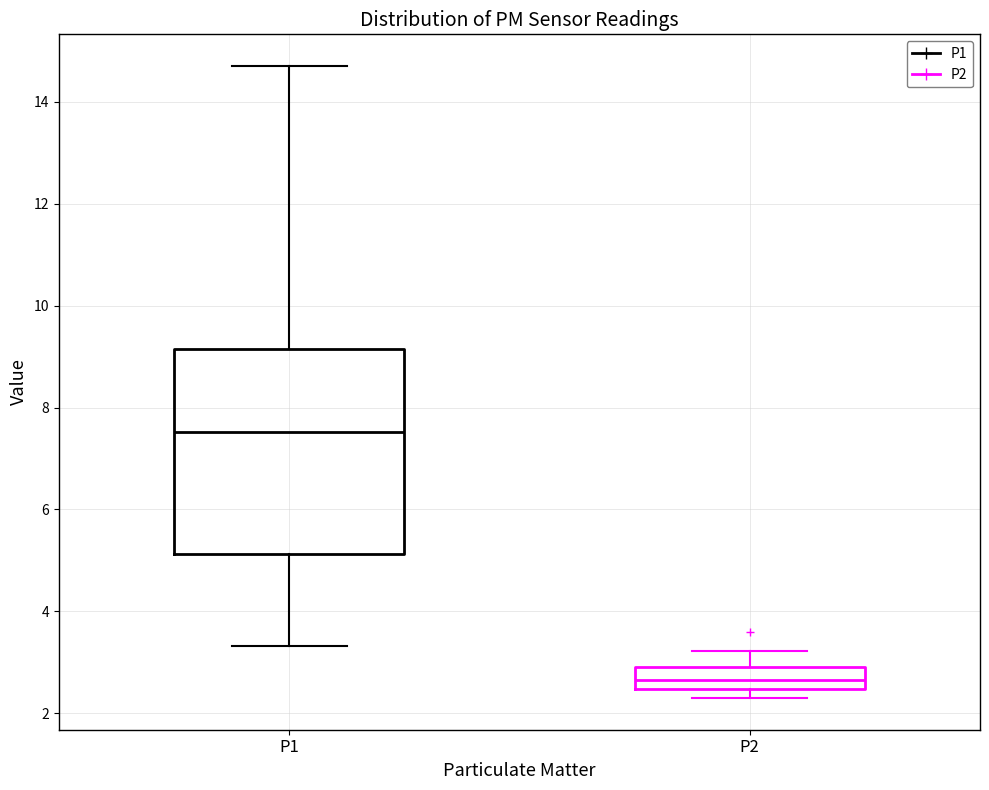

Which box is the tallest, from its lower edge to its upper edge?

P1